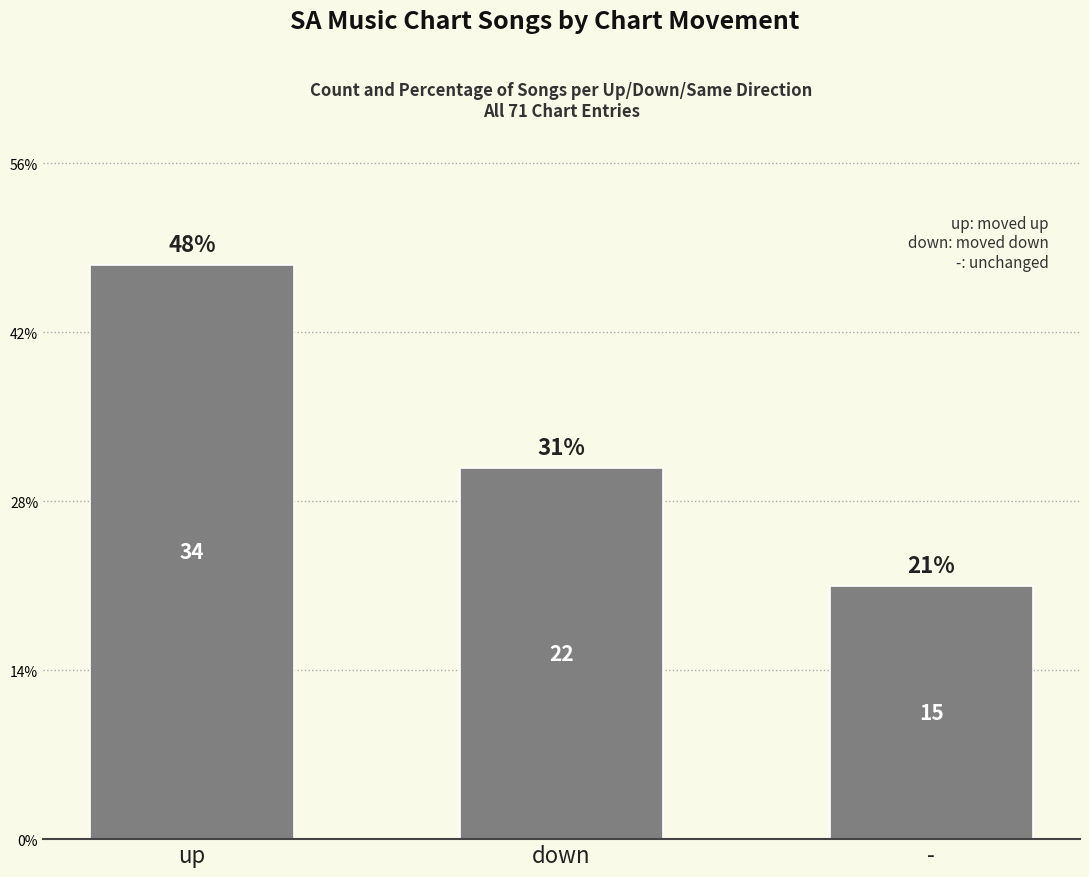

What is the average value?

24